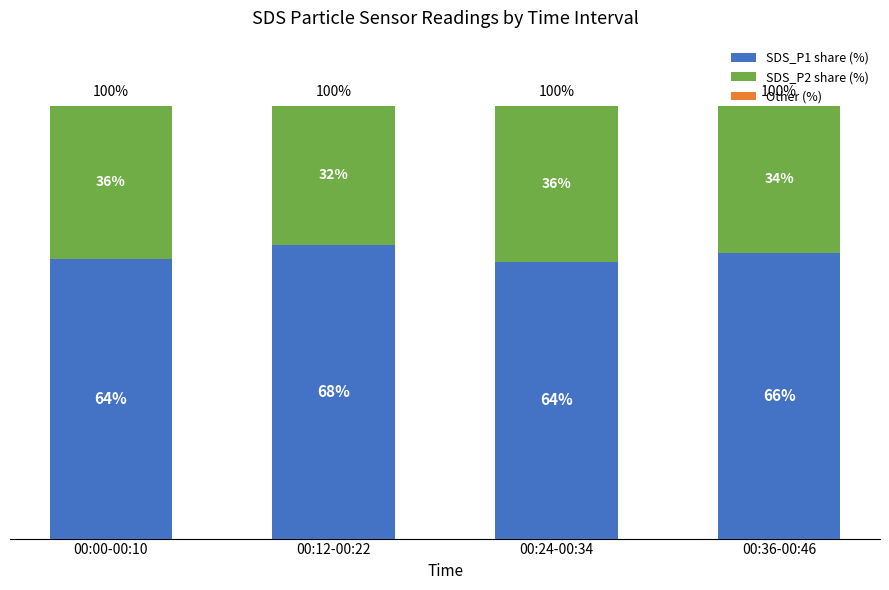

Where does the SDS_P1 share (%) series first go above 66?

00:12-00:22